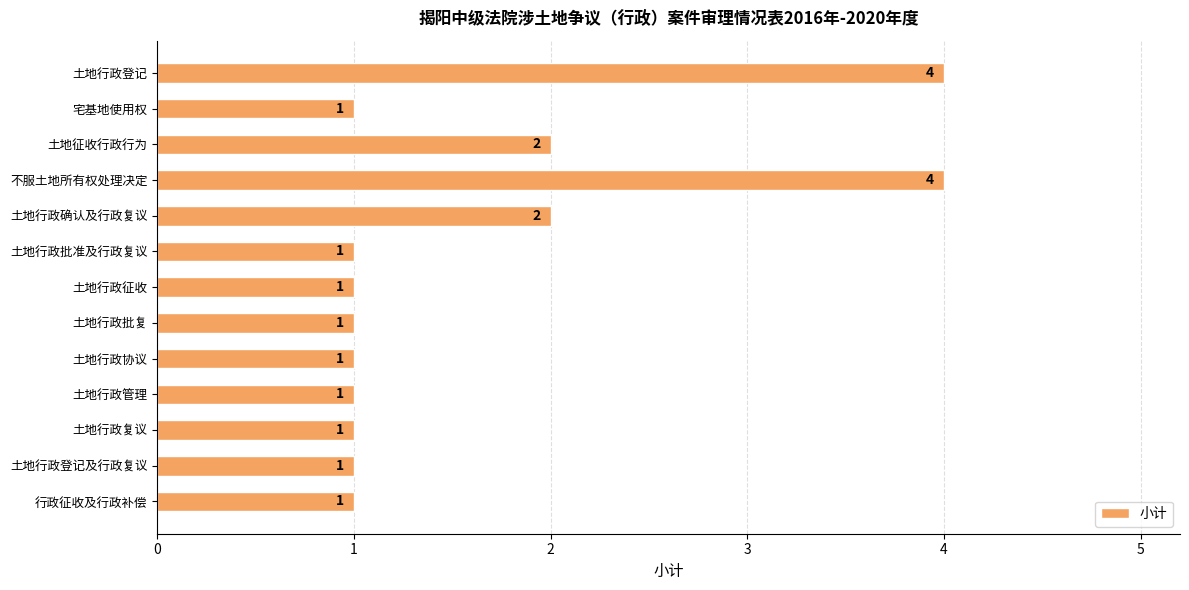

What is the average value?

2